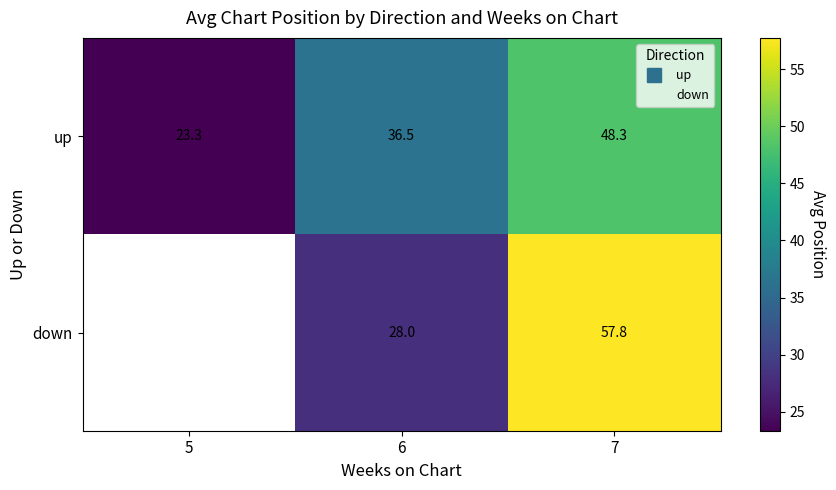

What is the difference between the highest and lowest values at 7?

9.5